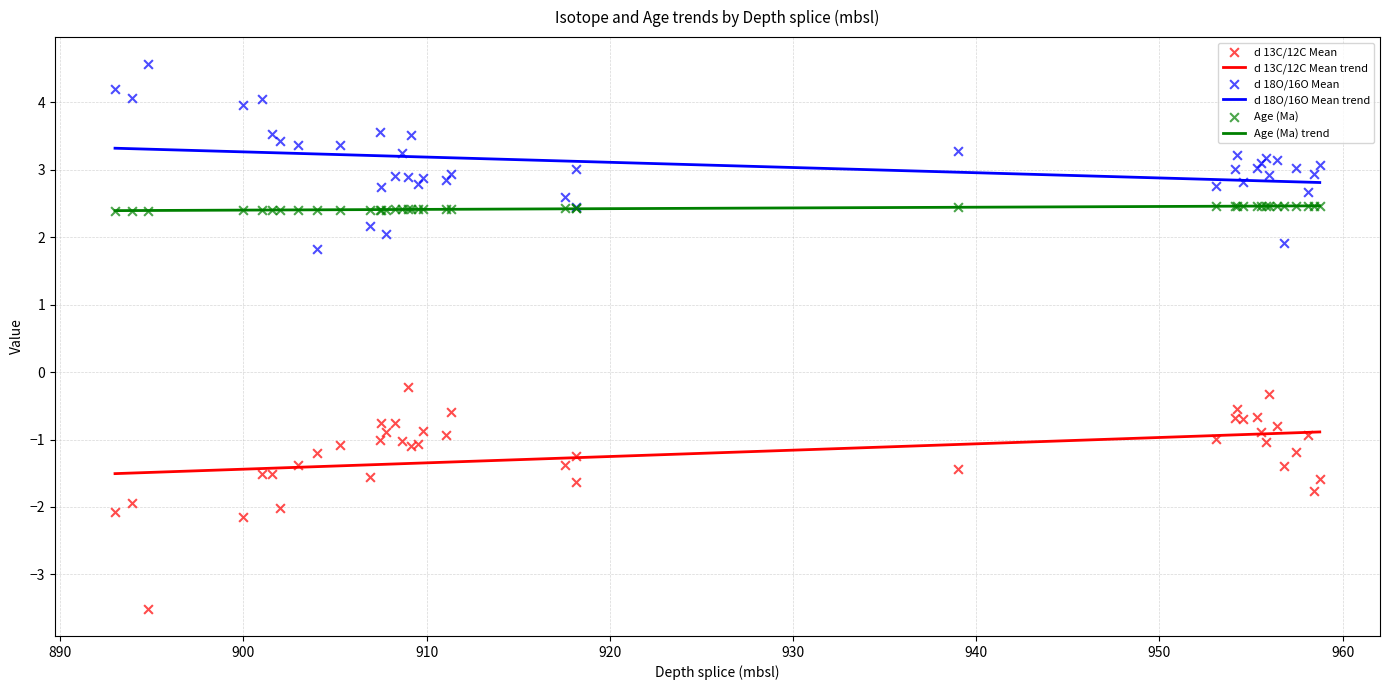

Which series reaches the minimum Y coordinate?

d 13C/12C Mean